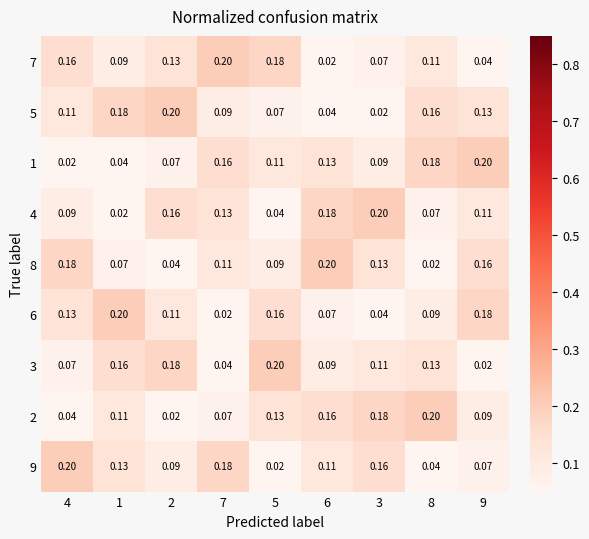

Is the value of 1 at 5 greater than the value of 8 at 1?

Yes